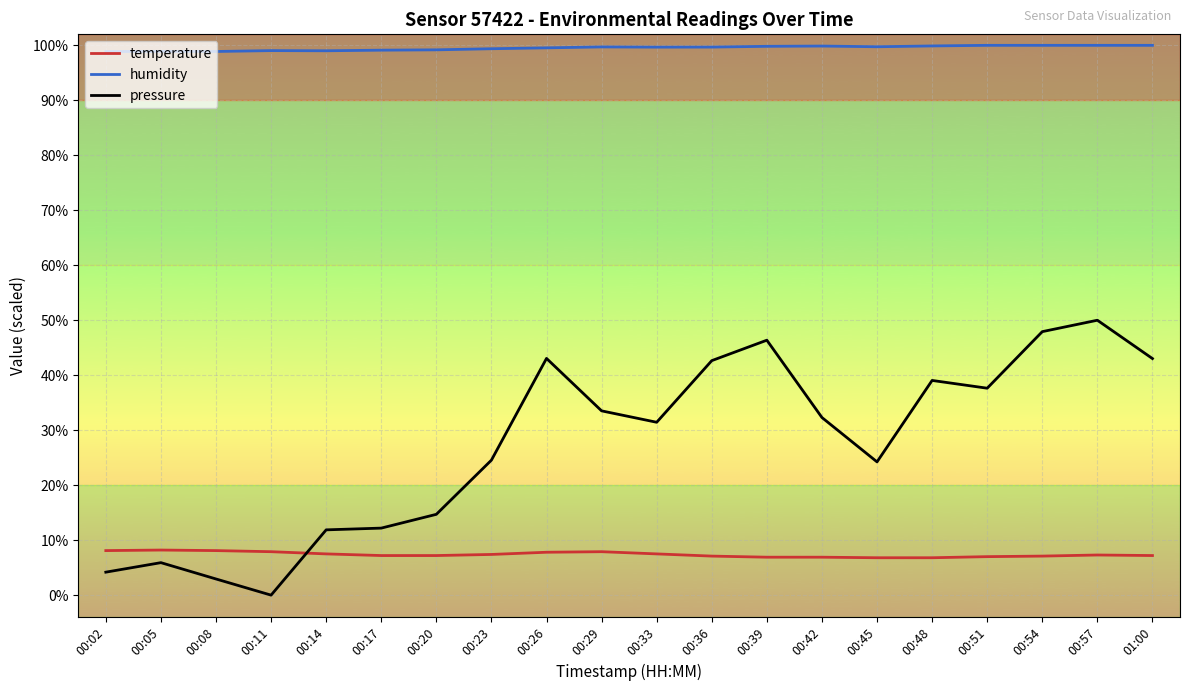

What is the difference between the highest and lowest values at 00:11?

99.0